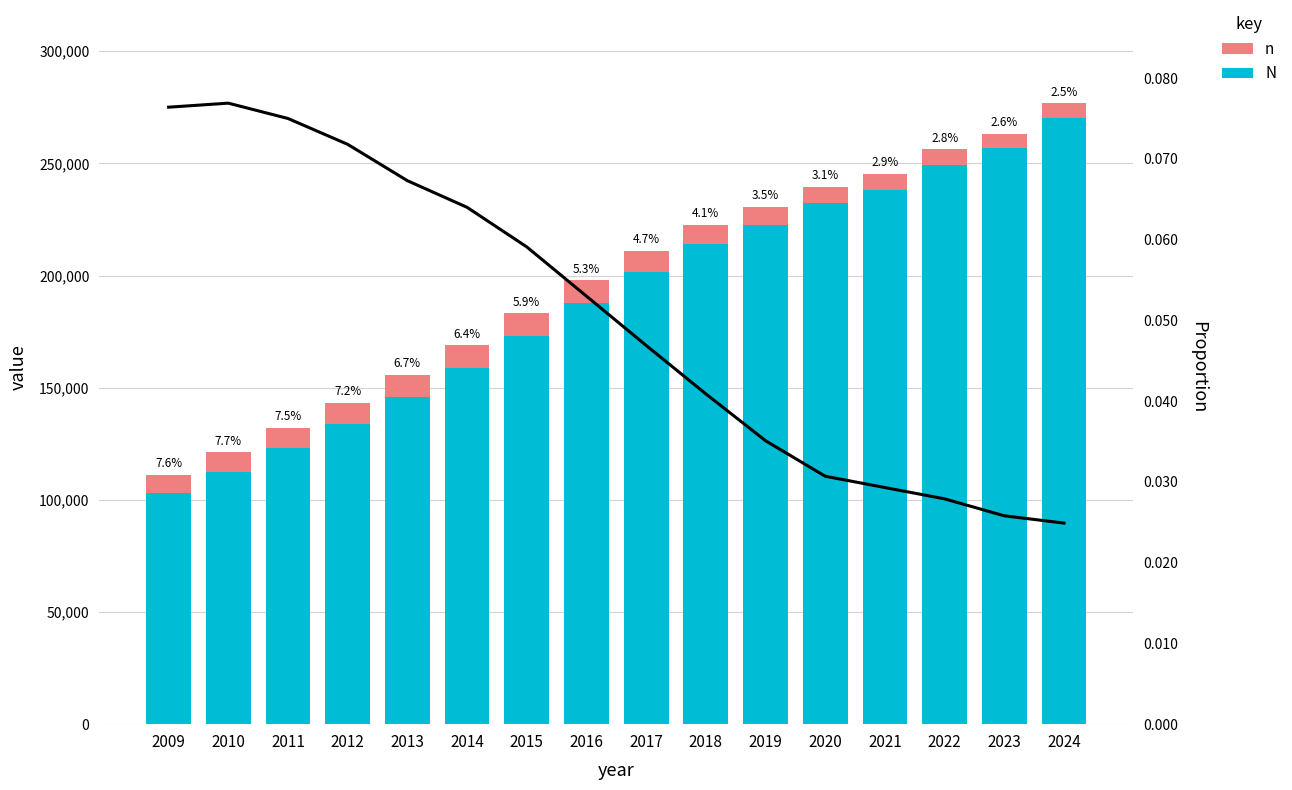

Where does the N series first go above 201654?

2018